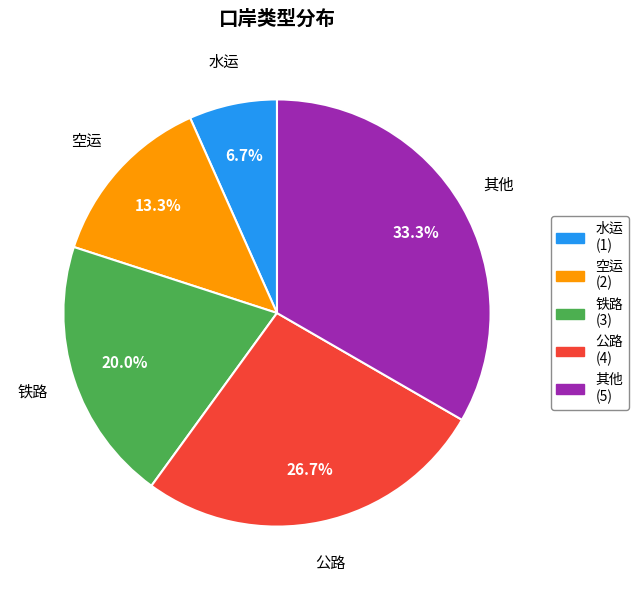

To the nearest percent, what is the difference between the 公路 and 水运 slice percentages?

20%